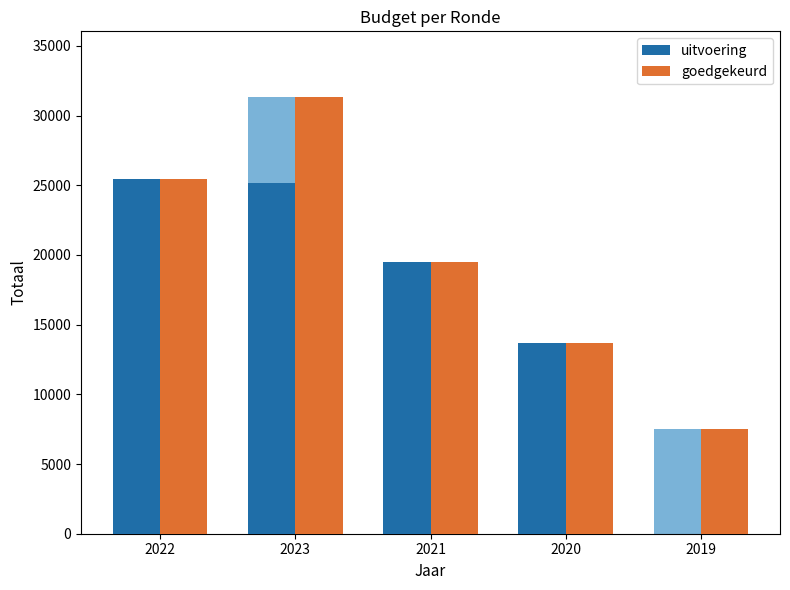

At which label is goedgekeurd closest to 19431?

2021